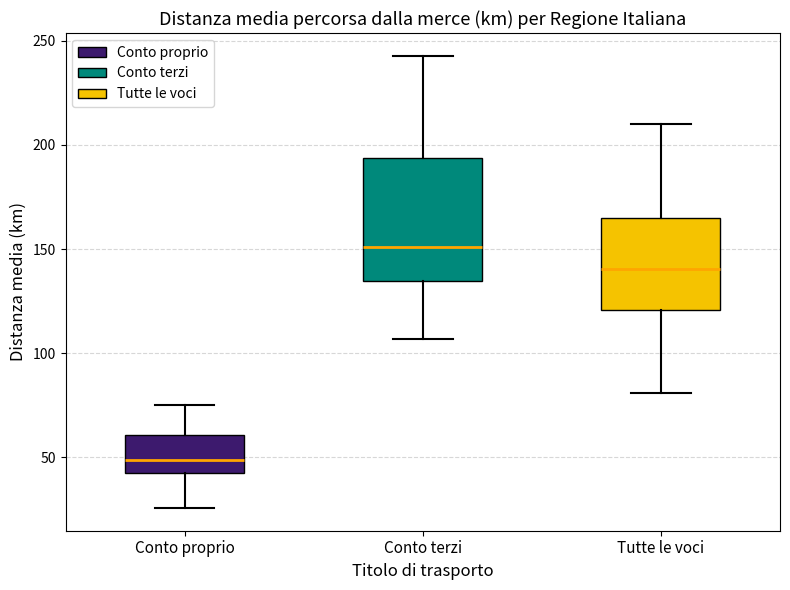

Reading left to right, read every box against the y-axis: the position of its median line, the range the box covers, and the ends of its whiskers. The values are not printed on the chart, so give them approximately, as read against the axis.

Conto proprio: median 50, box 40 to 60, whiskers 25 to 75
Conto terzi: median 150, box 135 to 195, whiskers 105 to 245
Tutte le voci: median 140, box 120 to 165, whiskers 80 to 210